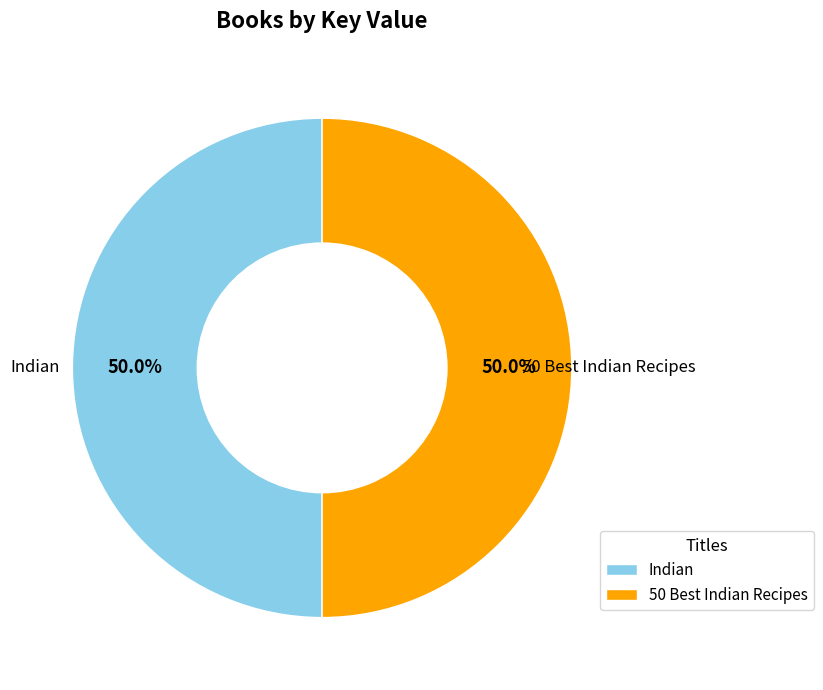

Is the sum of 50 Best Indian Recipes and Indian greater than half?

Yes